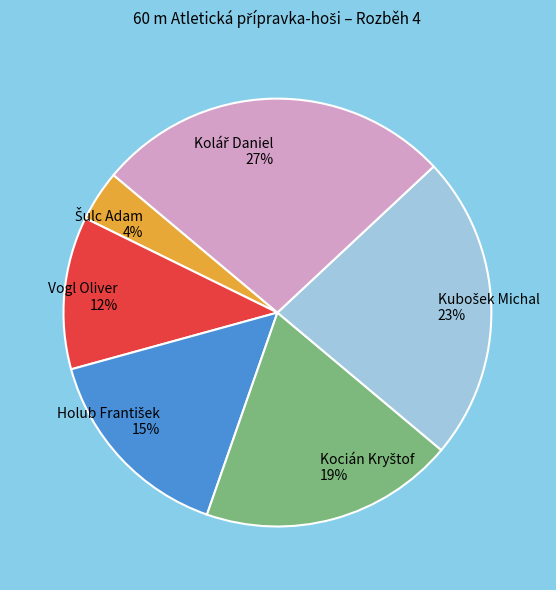

Is it true that Vogl Oliver is 12% of the pie?

True